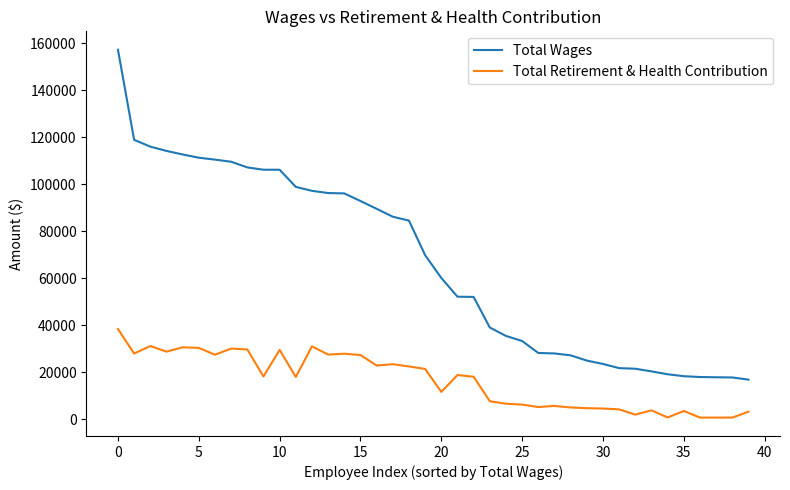

Which series has the largest total across all categories?

Total Wages